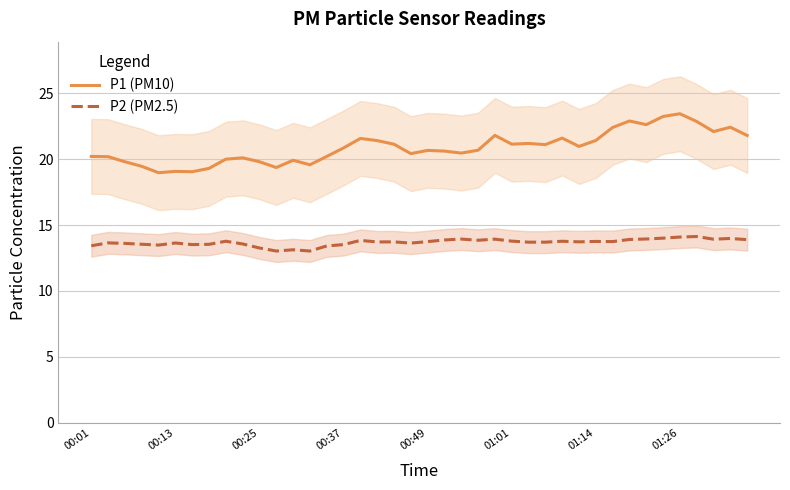

True or false: P2 (PM2.5) has more than 1 interior local peaks.

True